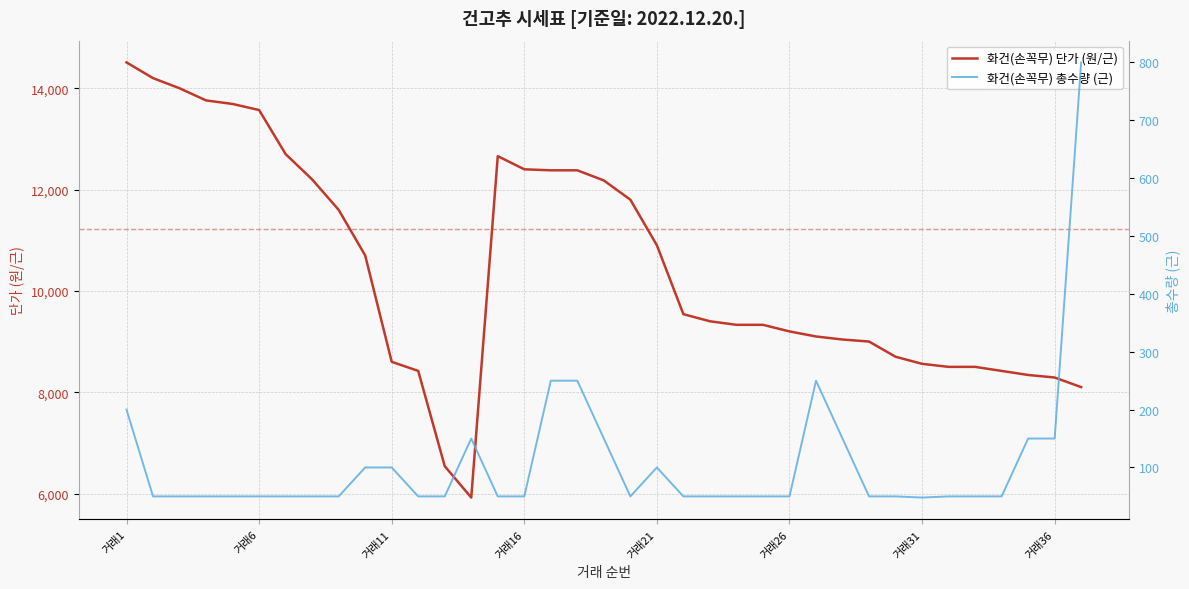

True or false: 화건(손꼭무) 총수량 (근) and 화건(손꼭무) 단가 (원/근) intersect in this chart.

False